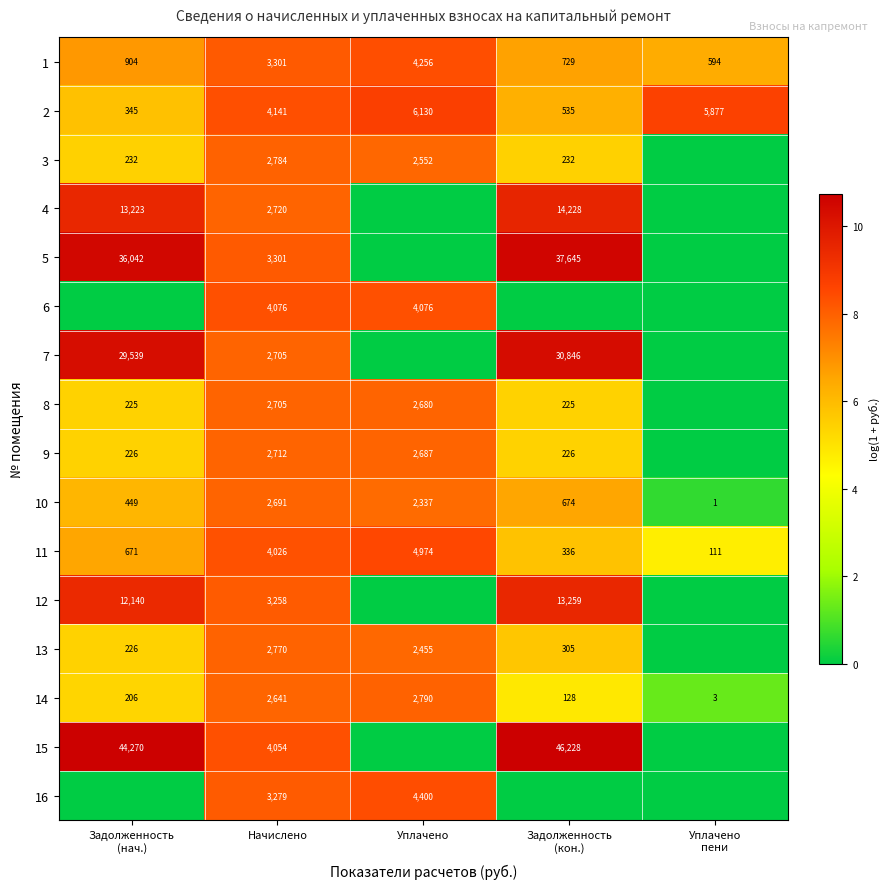

What value does the 1 series have at Начислено, to the nearest 10?

3300